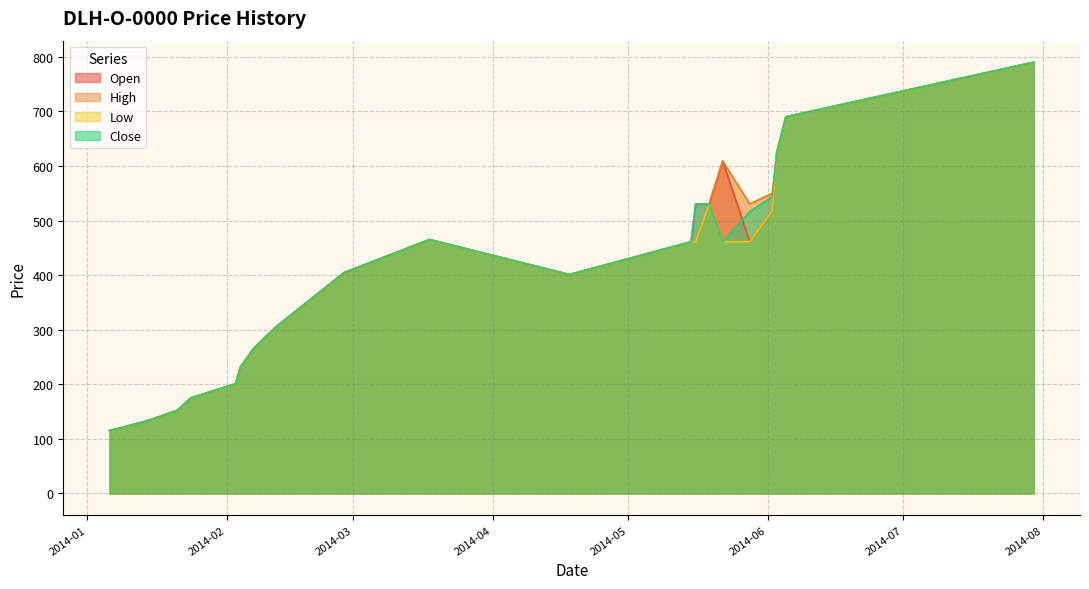

How many data points does each series have?

21